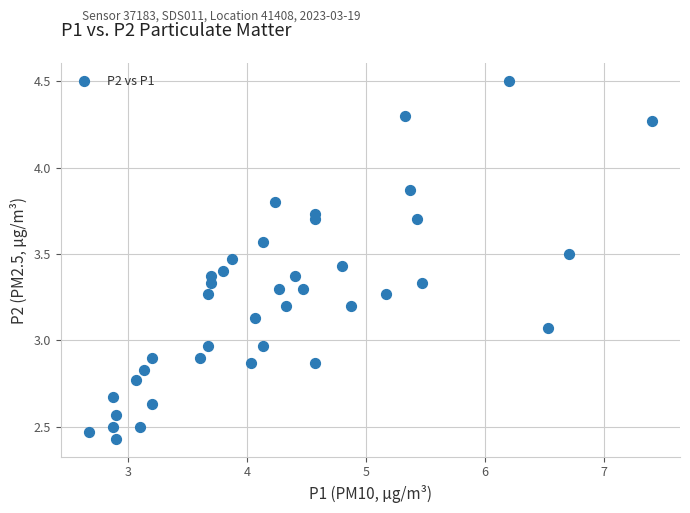

What is the range of Y values (max minus min)?

2.1